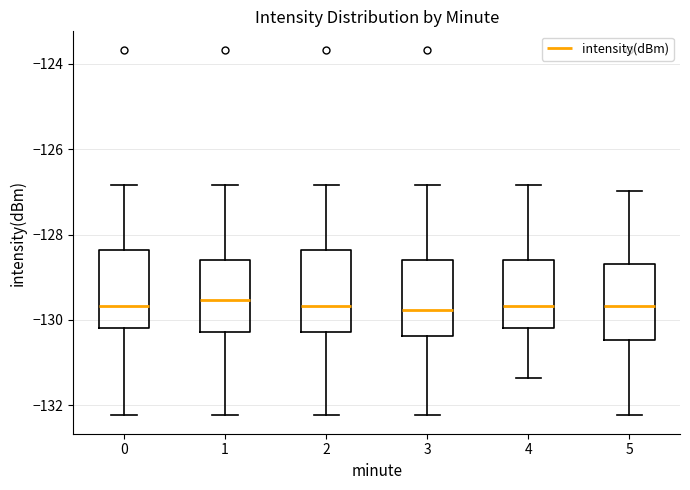

Reading left to right, transcribe this box plot: for each box, give where its median line is, the range the box spans, and where its two whiskers end, as read against the y-axis. The values are not printed on the chart, so give them approximately, as read against the axis.

0: median -129.6, box -130.2 to -128.4, whiskers -132.2 to -126.8
1: median -129.6, box -130.2 to -128.6, whiskers -132.2 to -126.8
2: median -129.6, box -130.2 to -128.4, whiskers -132.2 to -126.8
3: median -129.8, box -130.4 to -128.6, whiskers -132.2 to -126.8
4: median -129.6, box -130.2 to -128.6, whiskers -131.4 to -126.8
5: median -129.6, box -130.4 to -128.6, whiskers -132.2 to -127.0